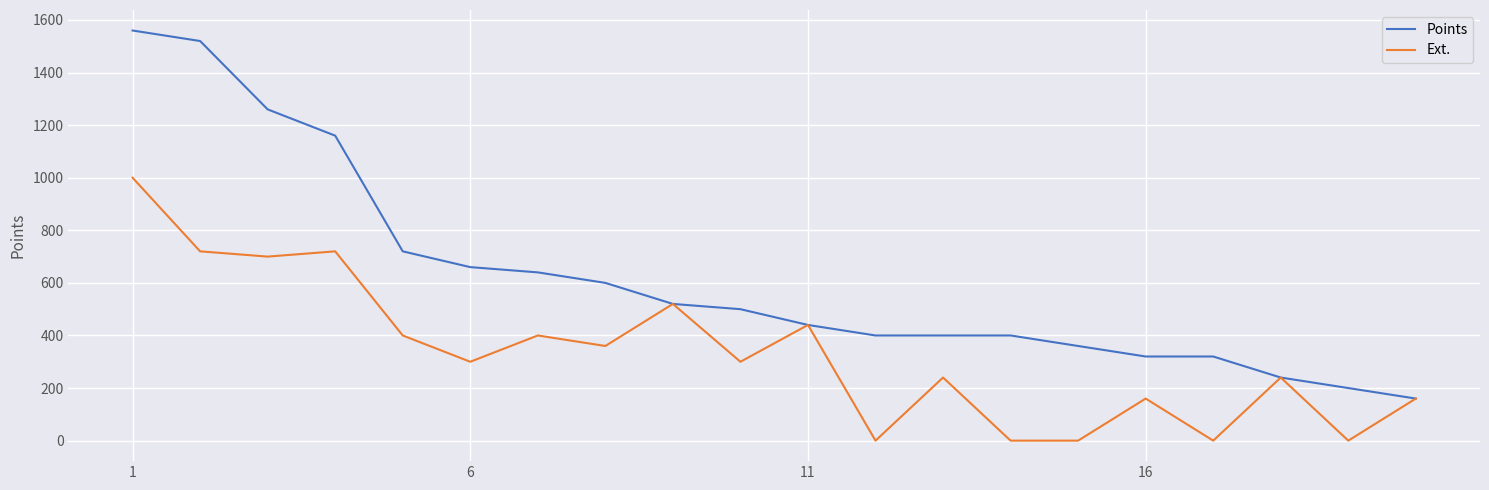

Which series has the largest total across all categories?

Points